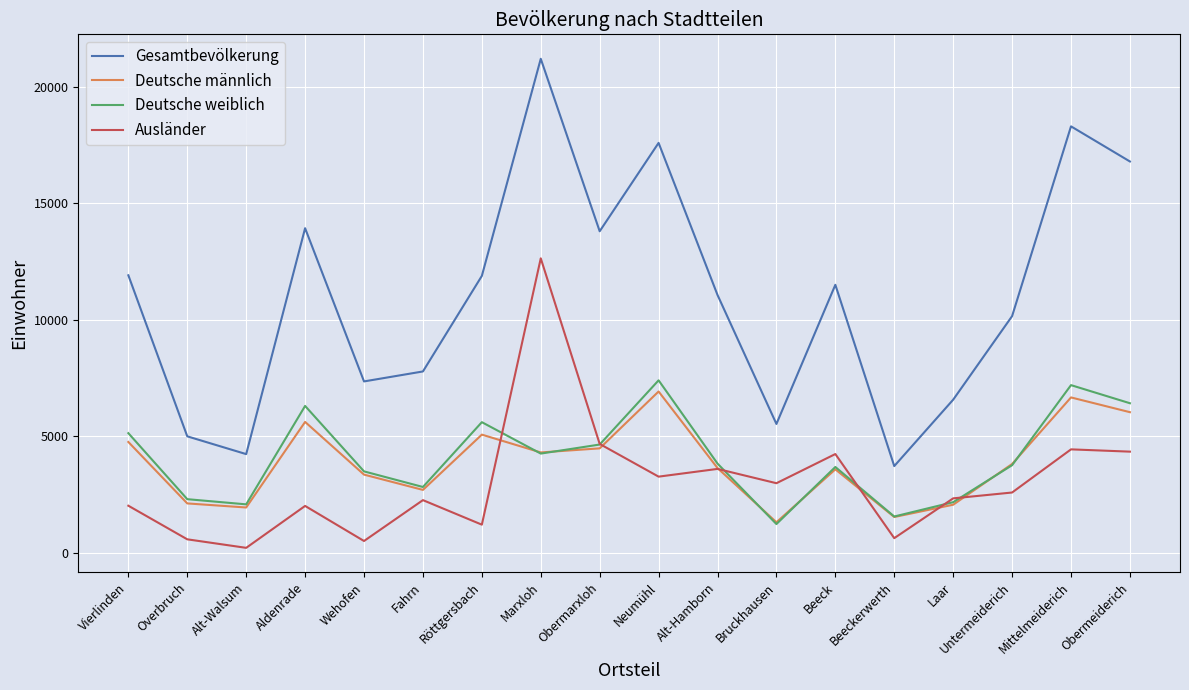

Is it true that Ausländer equals 578 at Overbruch?

True